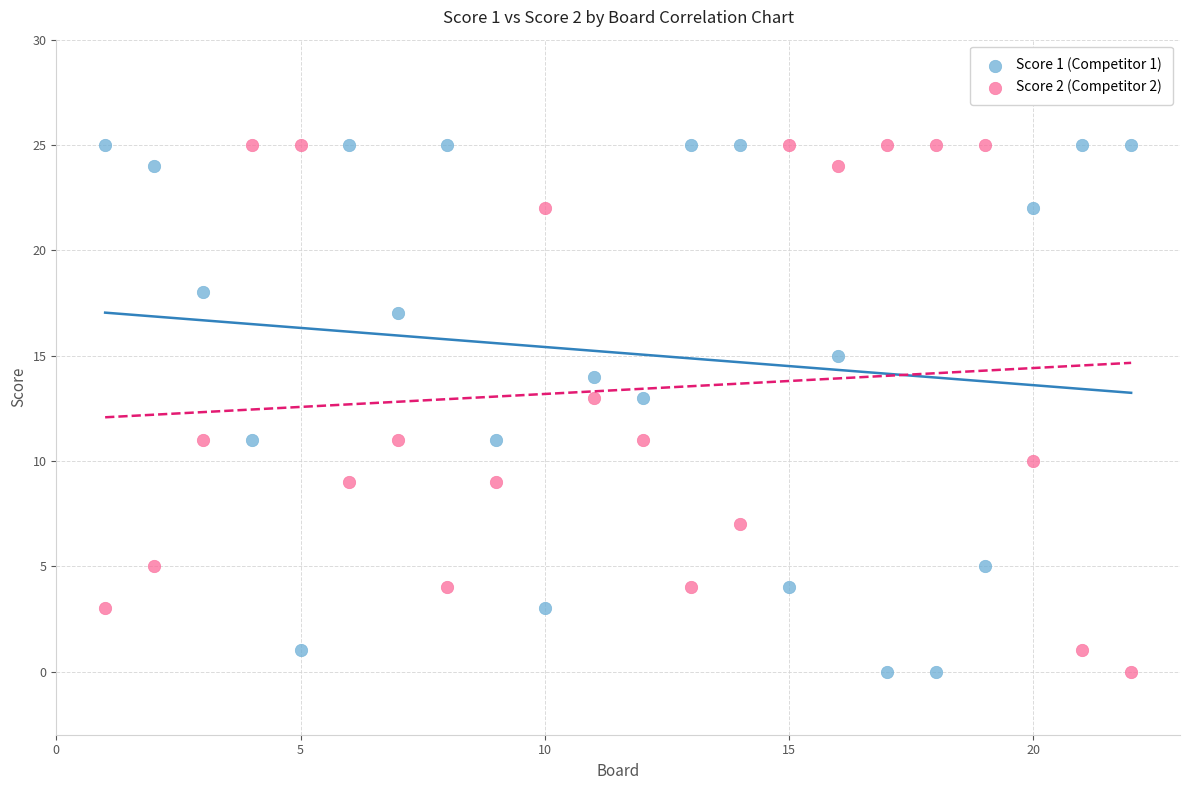

Across all data points, what is the range of Y values (max minus min)?

25